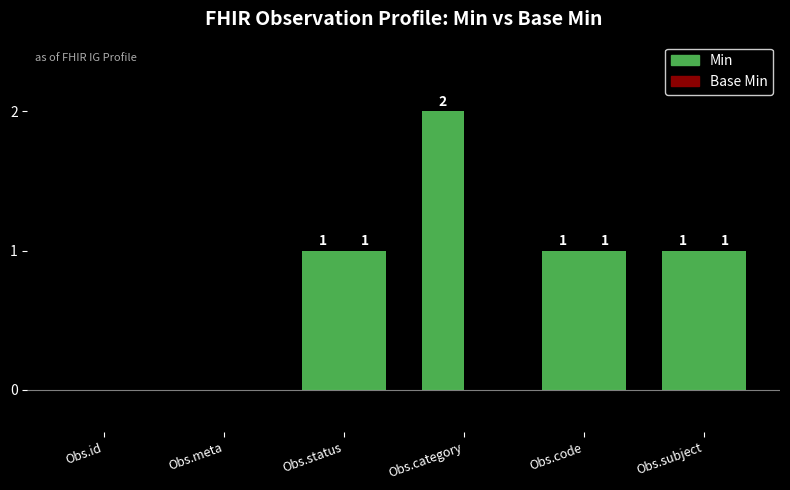

What is the approximate value of Min at Obs.status?

1